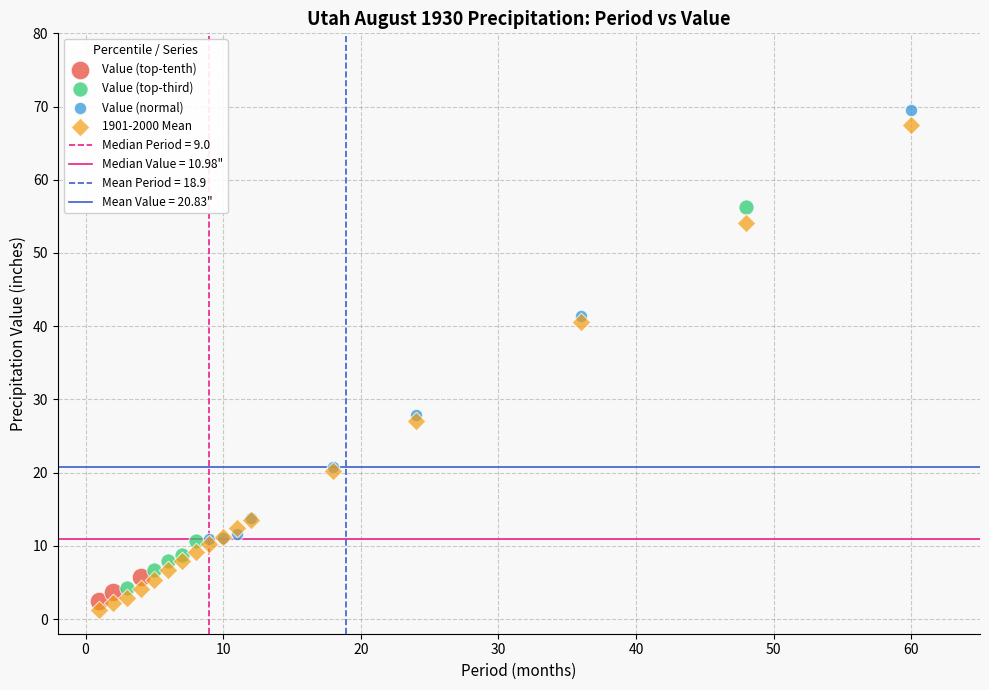

Which series has the widest spread of Y values?

1901-2000 Mean